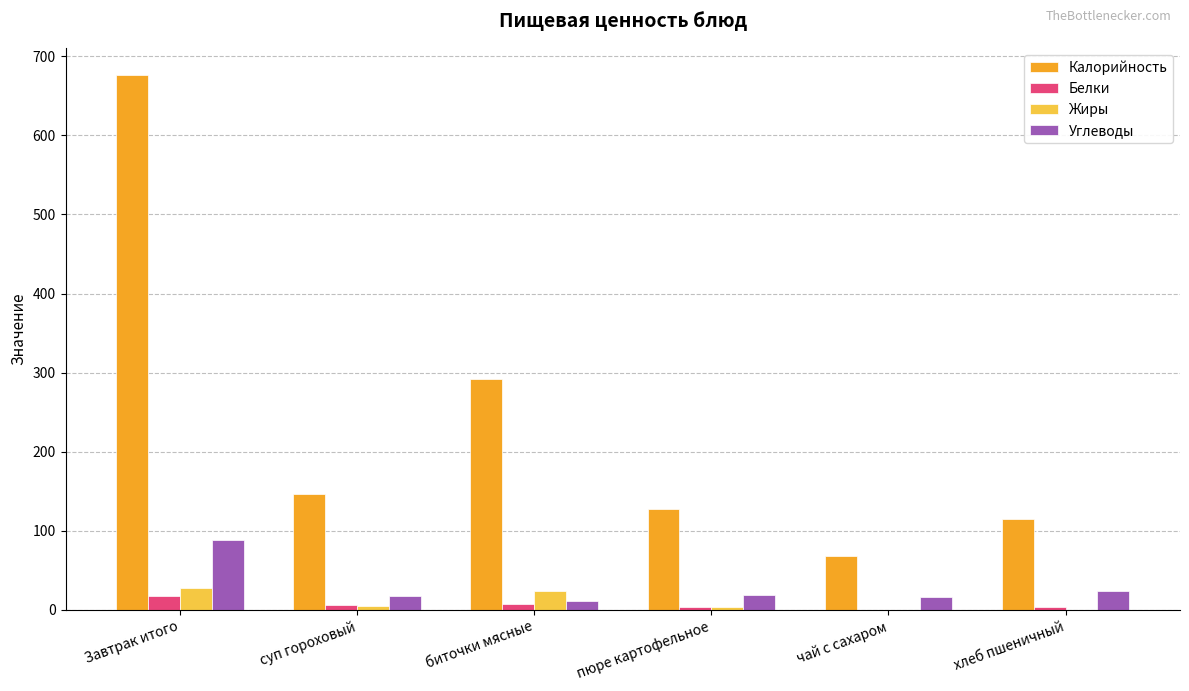

Between биточки мясные and хлеб пшеничный, which series saw the biggest shift?

Калорийность